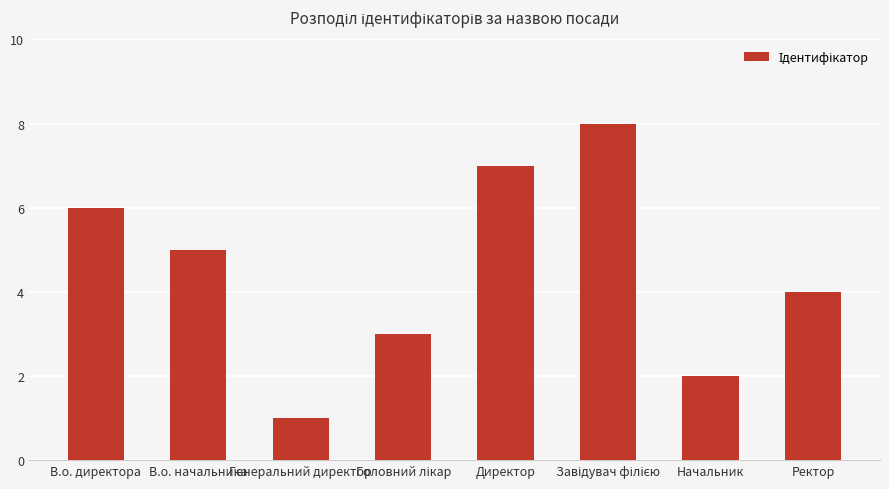

Is it true that the value at Генеральний директор is 1?

True